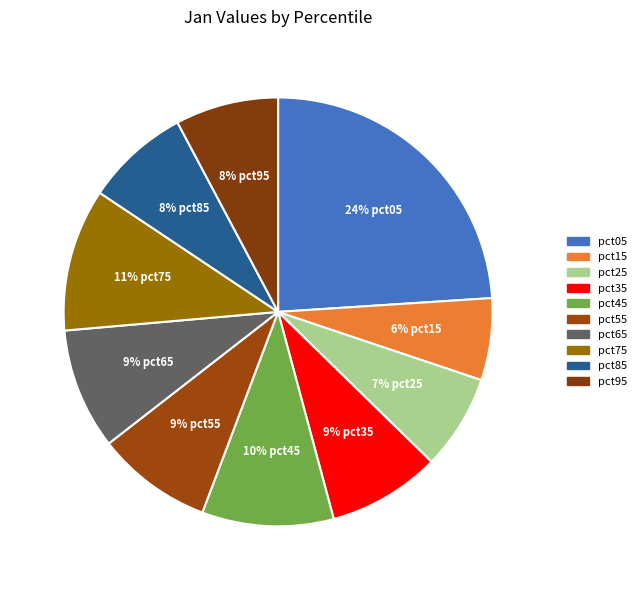

Which category has the smallest portion of the pie?

pct15